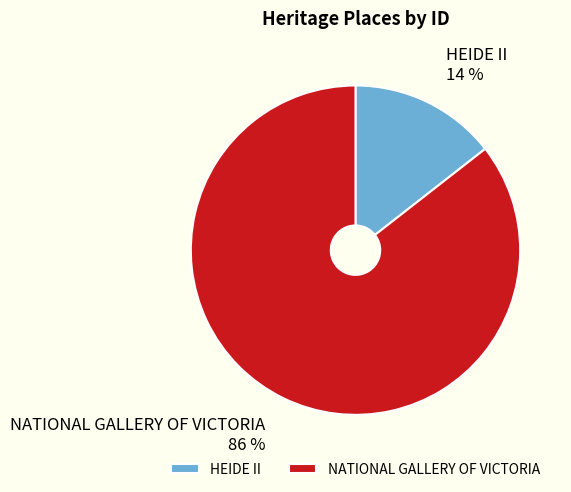

What is the largest slice in the pie chart?

NATIONAL GALLERY OF VICTORIA